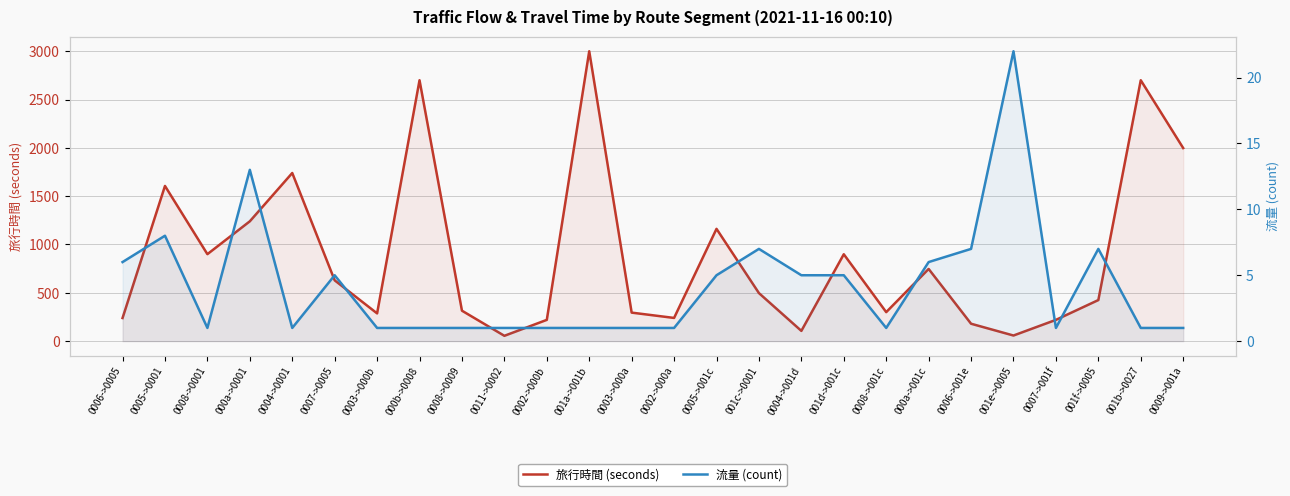

What is the value of the 流量 (count) point at the 13th from the left?

1